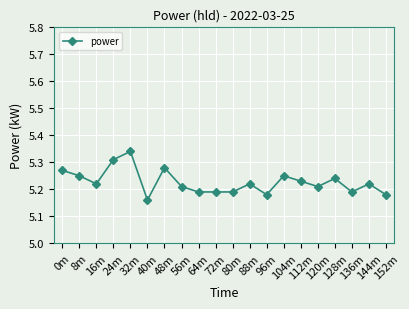

At which label is the value closest to 5?

40m